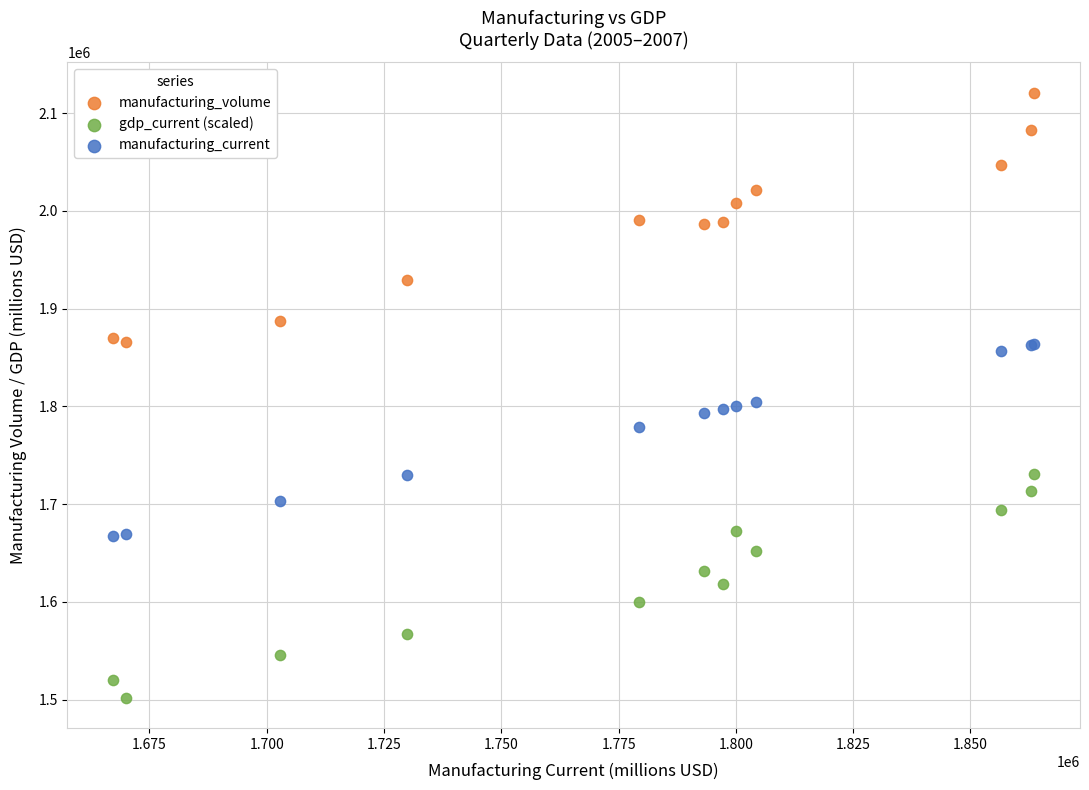

Which series has the widest spread of Y values?

manufacturing_volume